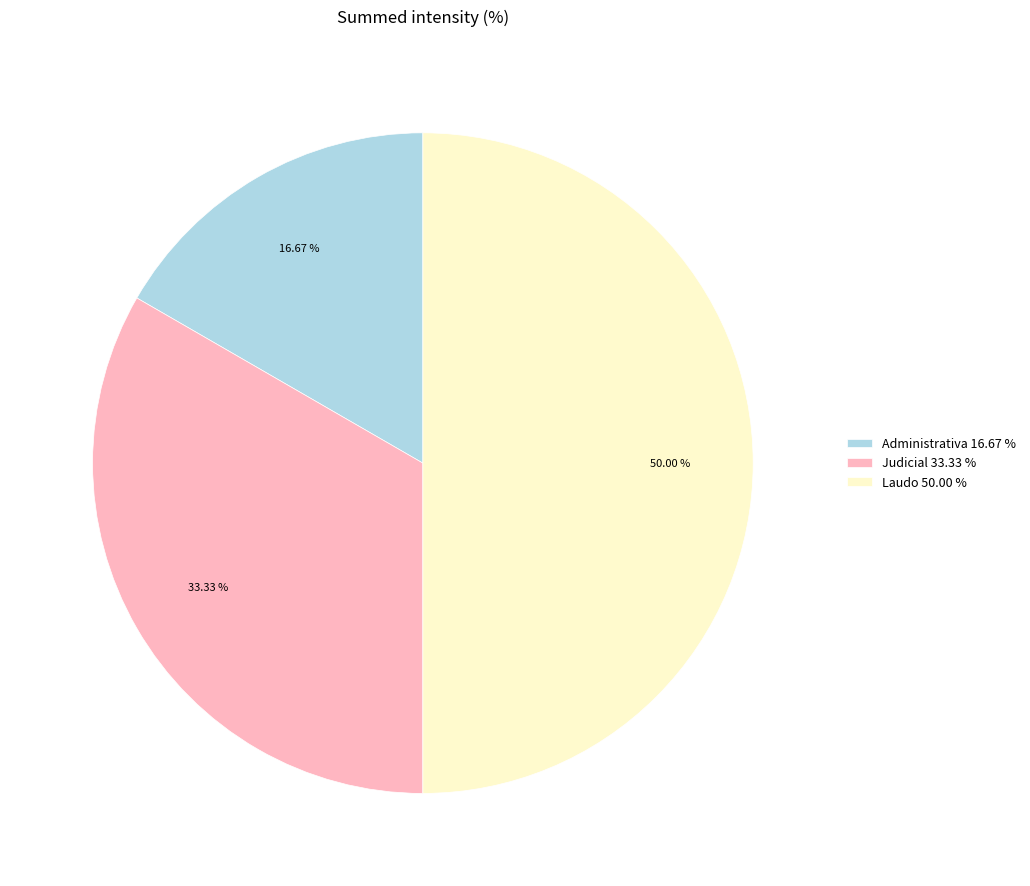

To the nearest percent, what portion does Laudo represent?

50%